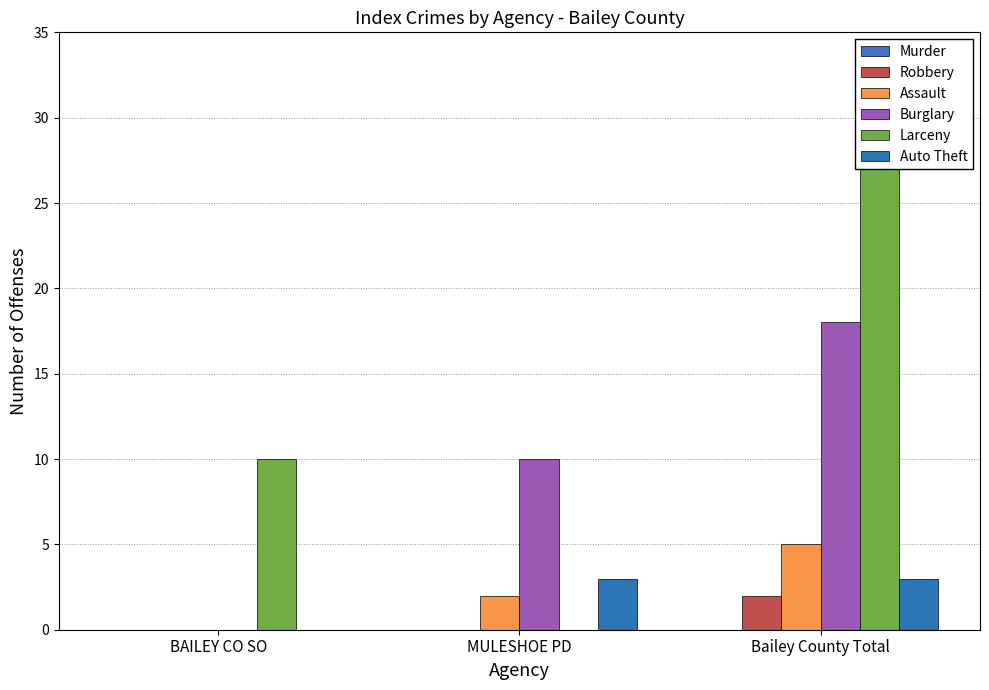

How many distinct data groups are displayed?

6